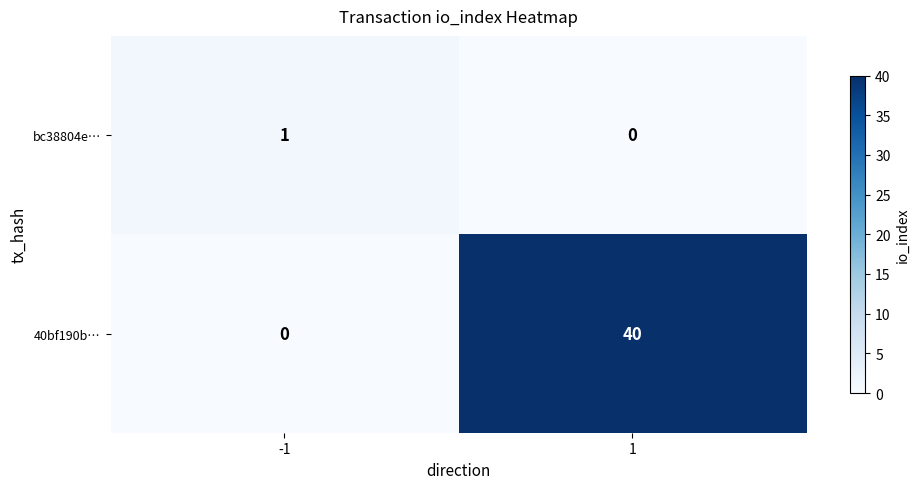

What is the maximum value shown in the chart?

40